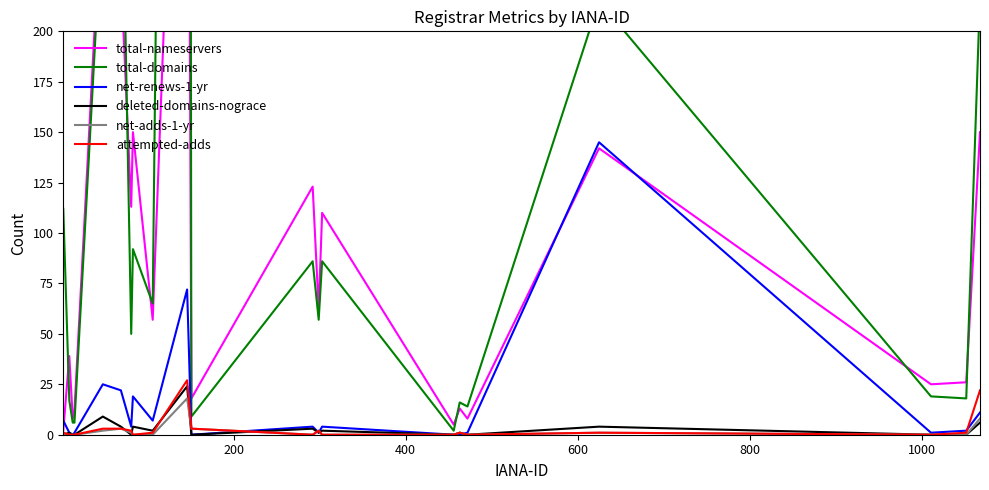

What is the highest value of the attempted-adds series?

27